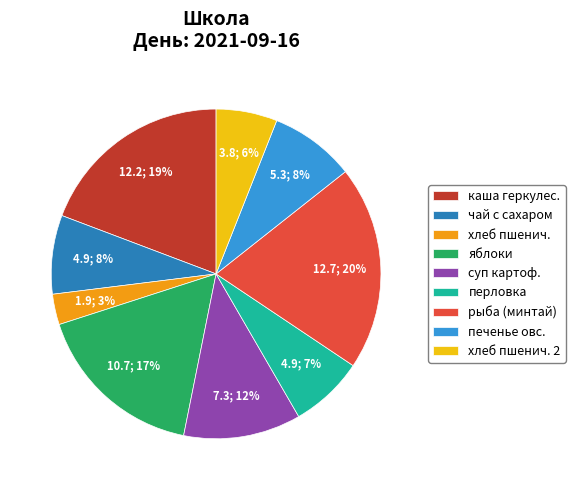

Is there a majority slice in this chart?

No